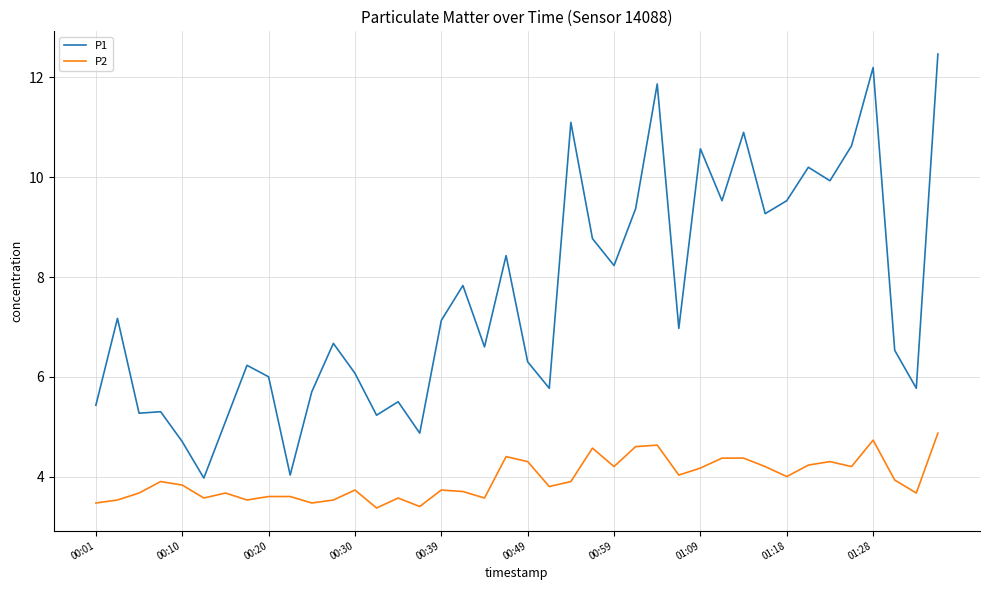

True or false: P2 and P1 cross at least once.

False